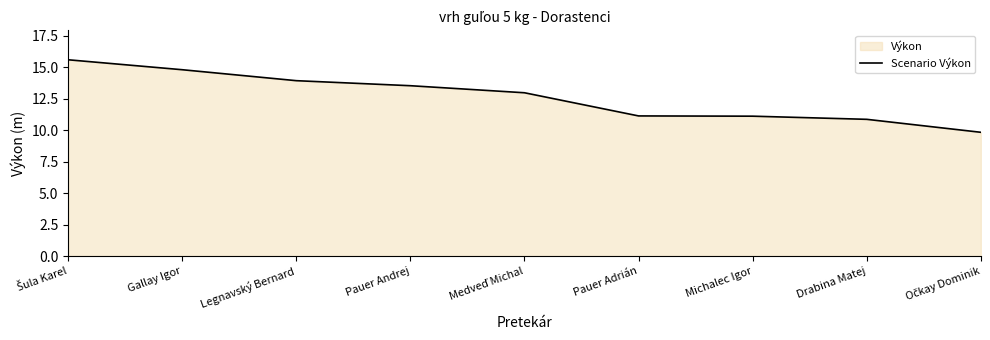

List the labels in order of value, largest first.

Šula Karel, Gallay Igor, Legnavský Bernard, Pauer Andrej, Medveď Michal, Pauer Adrián, Michalec Igor, Drabina Matej, Očkay Dominik